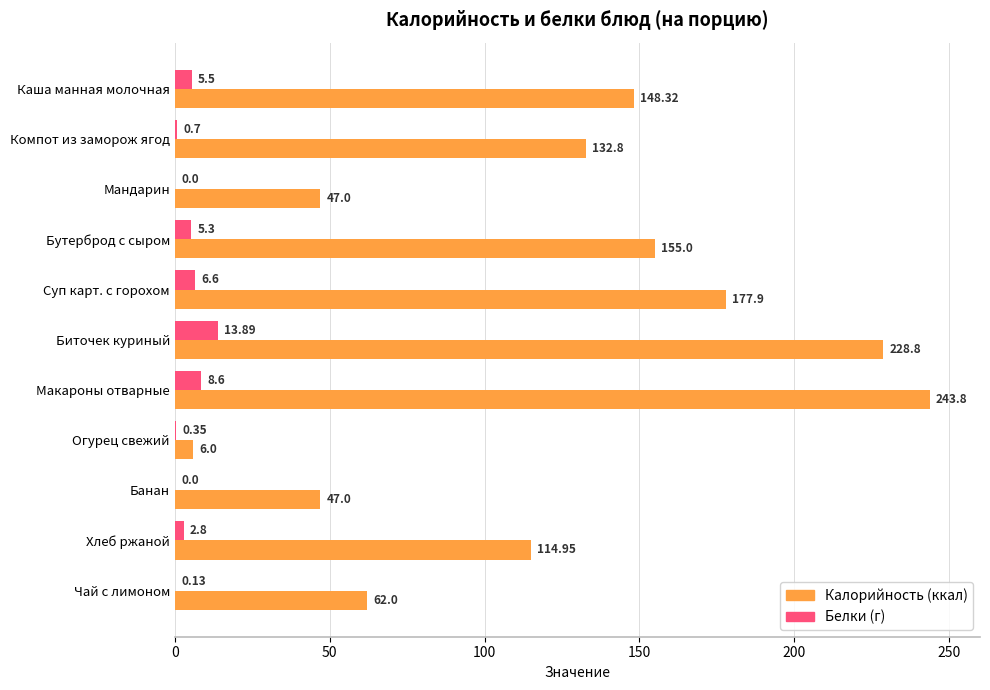

At which category is the sum across all series the highest?

Макароны отварные